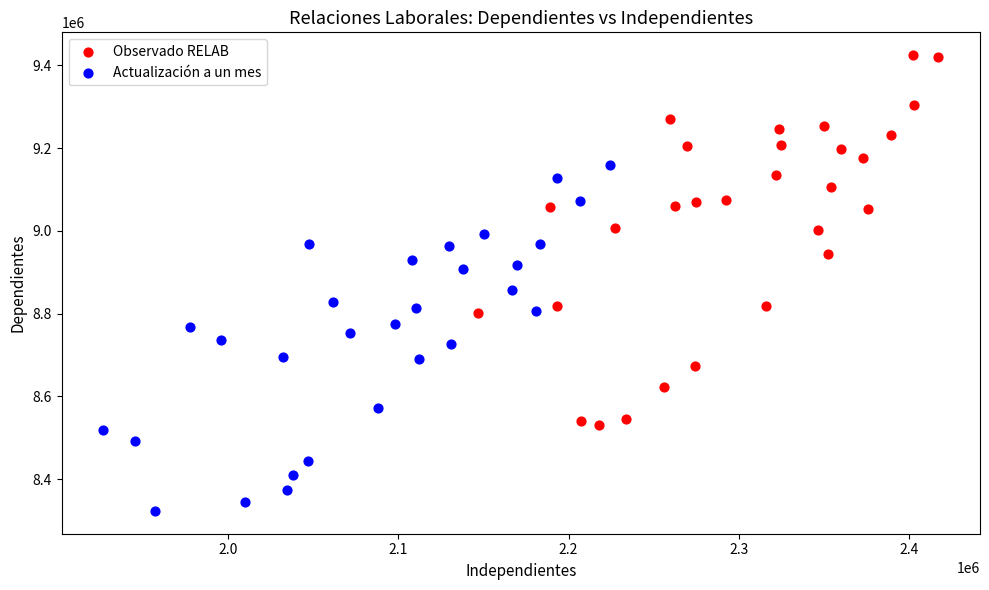

Which series has the largest Y range (max minus min)?

Observado RELAB